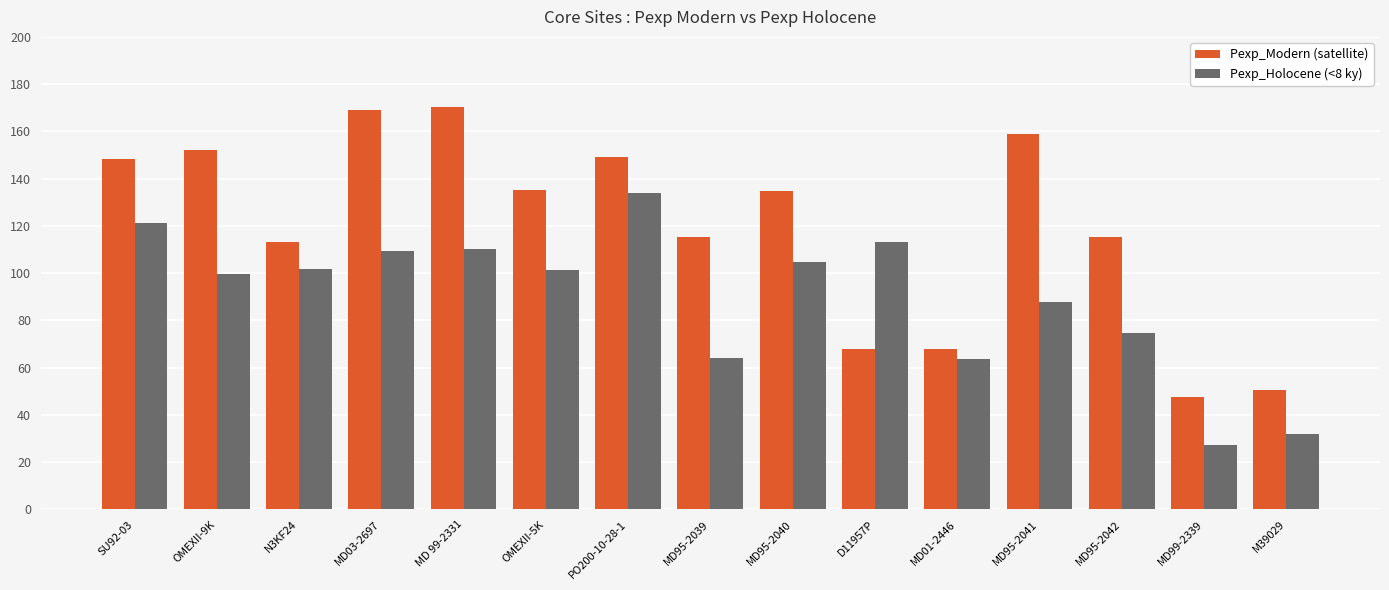

Rank the series by their maximum value, from lowest to highest.

Pexp_Holocene (<8 ky), Pexp_Modern (satellite)